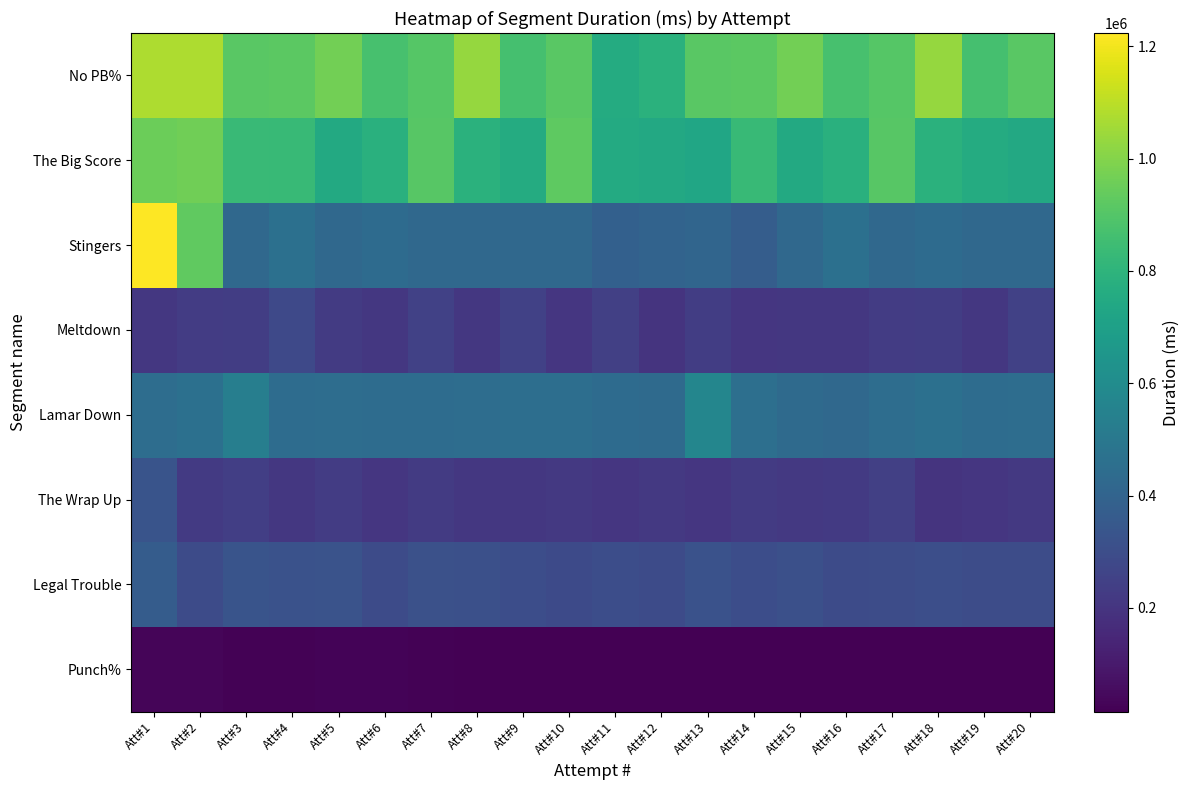

At Att#7, list the series in order from smallest to largest.

Punch%, The Wrap Up, Meltdown, Legal Trouble, Stingers, Lamar Down, No PB%, The Big Score